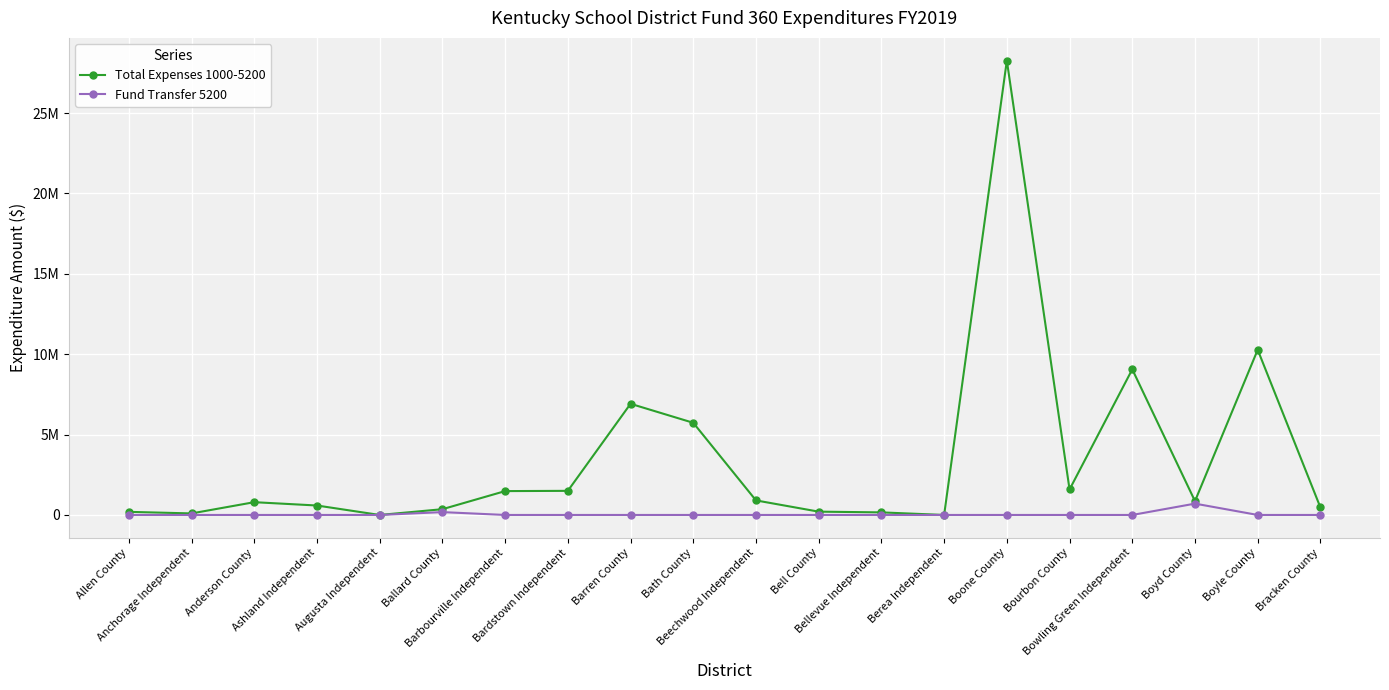

Does the chart have visible grid lines?

Yes